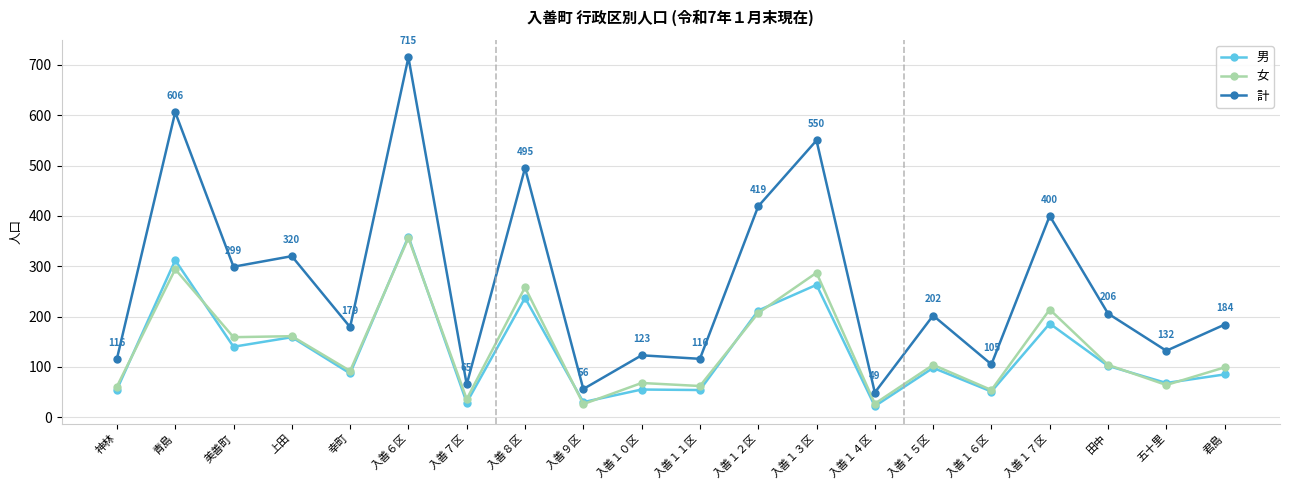

True or false: 計 and 男 cross at least once.

False